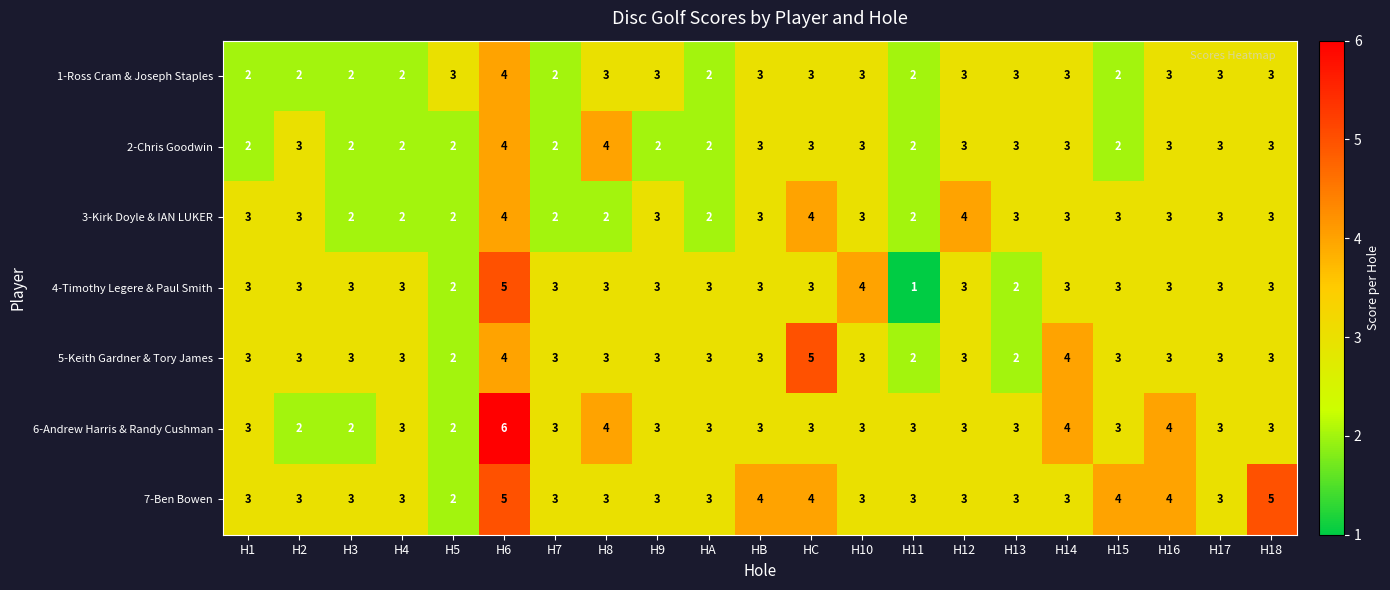

Which category has the lowest value in the 7-Ben Bowen series?

H5